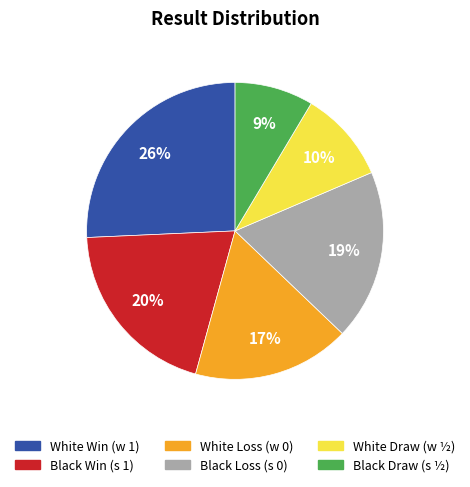

Does any single category account for the majority?

No